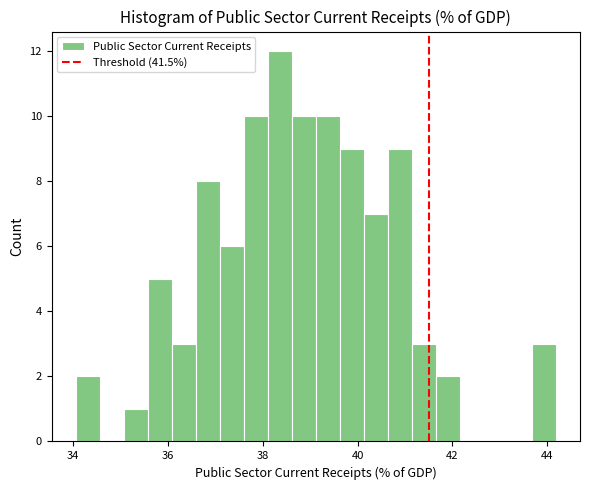

Around what value on the x-axis is the tallest bar? Give the approximate position of its centre, as read against the axis.

38.4